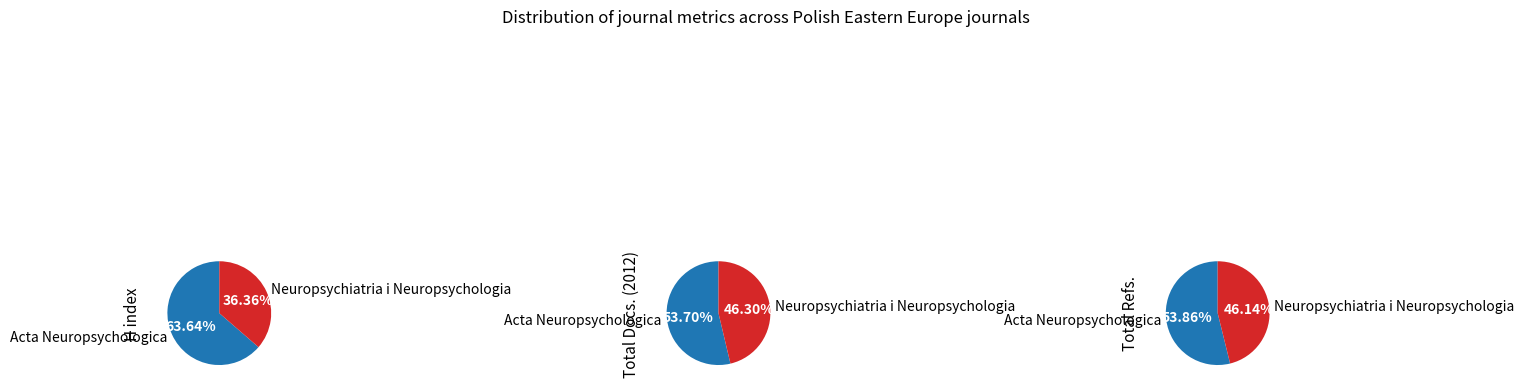

The Acta Neuropsychologica slice represents 64% of the pie. True or false?

True